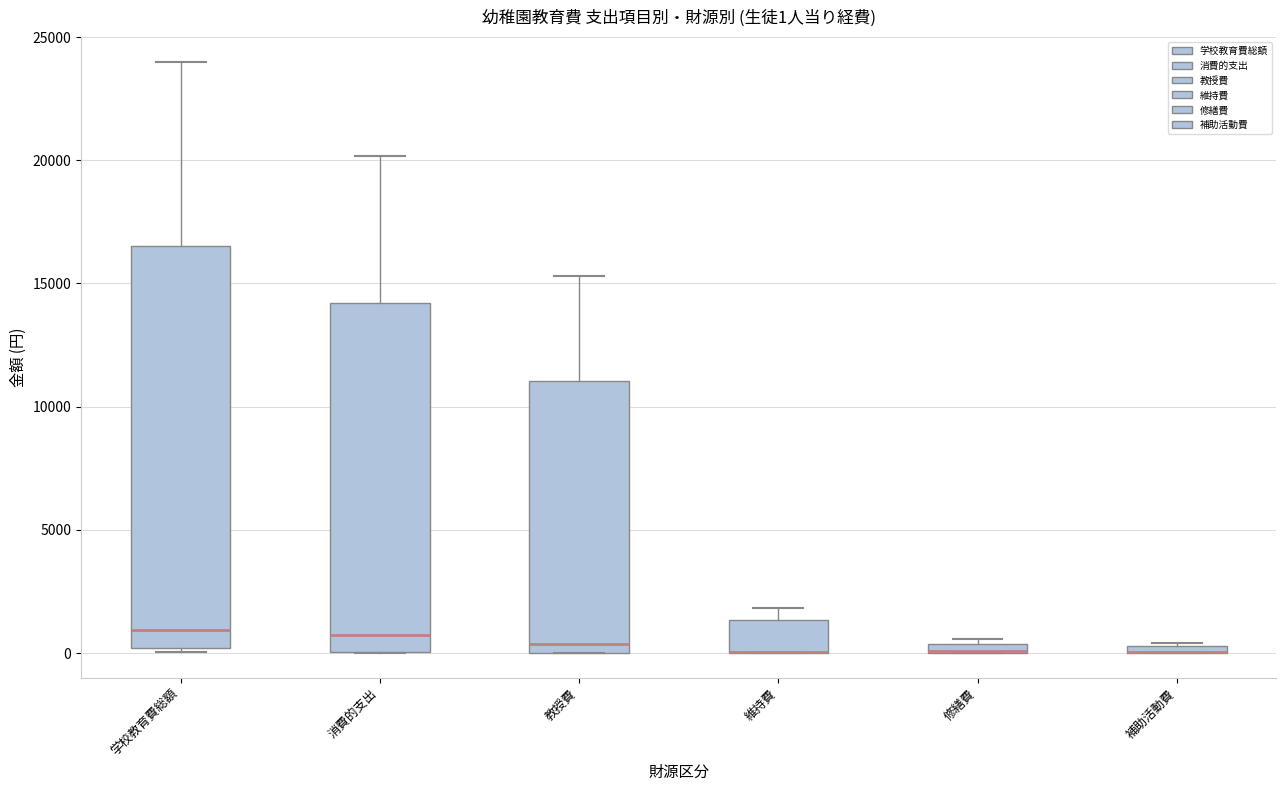

Which box is the tallest, from its lower edge to its upper edge?

学校教育費総額